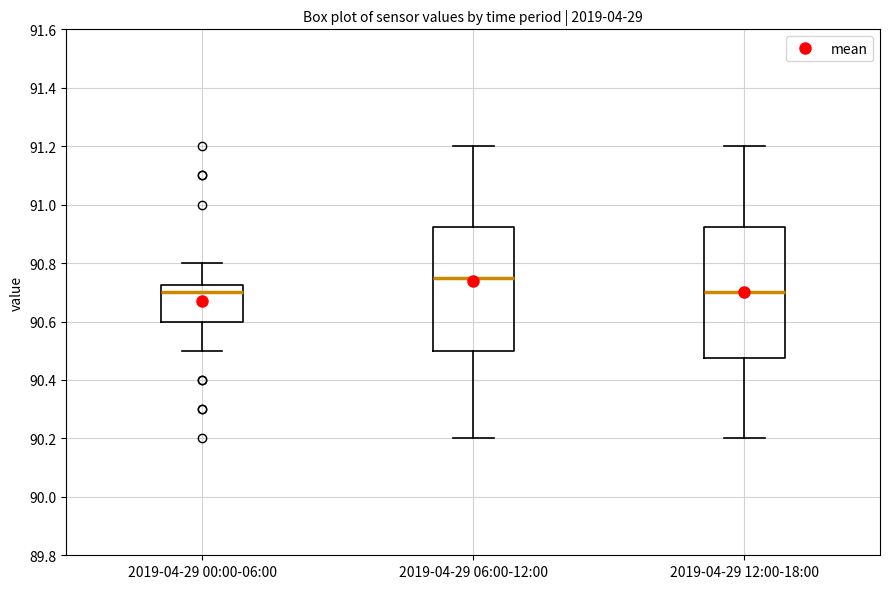

Reading left to right, transcribe this box plot: for each box, give where its median line is, the range the box spans, and where its two whiskers end, as read against the y-axis. The values are not printed on the chart, so give them approximately, as read against the axis.

2019-04-29 00:00-06:00: median 90.70, box 90.60 to 90.72, whiskers 90.50 to 90.80
2019-04-29 06:00-12:00: median 90.76, box 90.50 to 90.92, whiskers 90.20 to 91.20
2019-04-29 12:00-18:00: median 90.70, box 90.48 to 90.92, whiskers 90.20 to 91.20